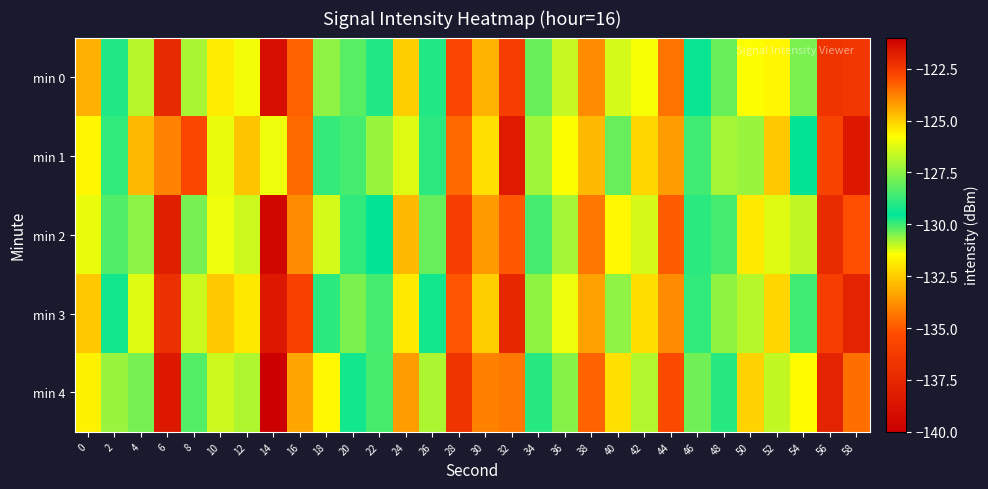

Which label corresponds to the largest value in the chart?

58